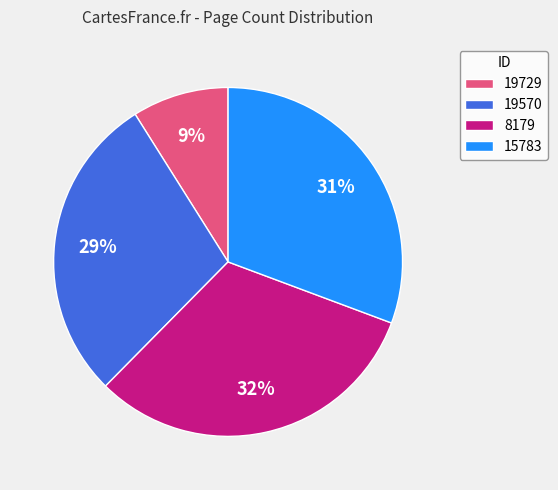

Approximately how many times larger is the value at 15783 compared to 19570?

1.1